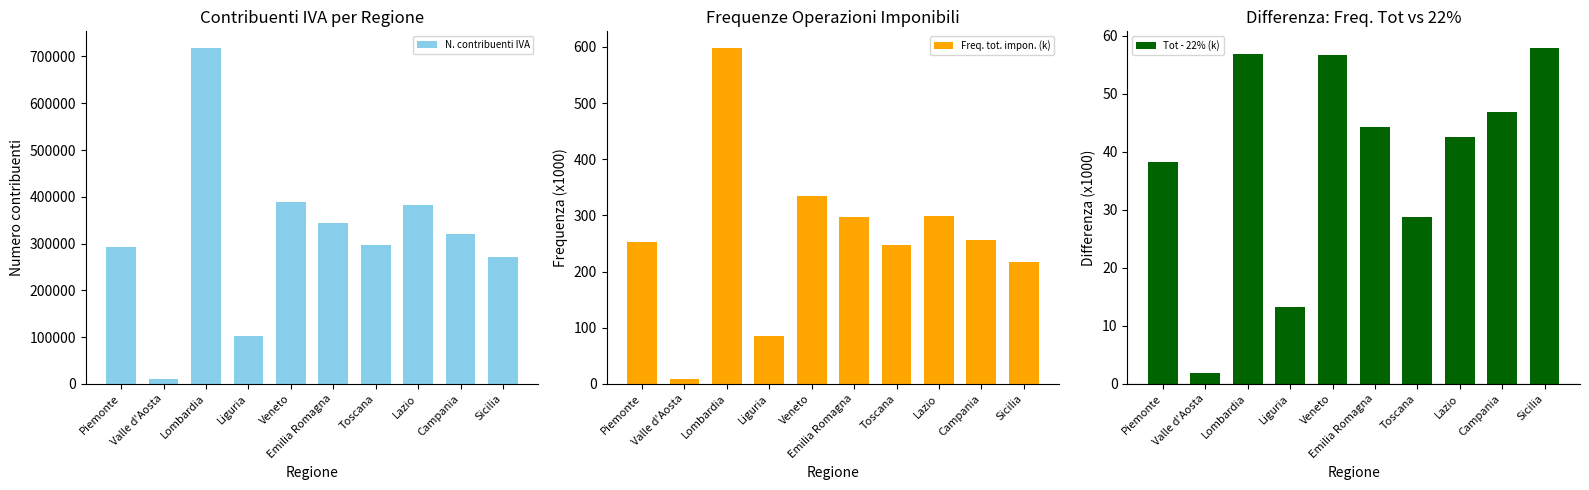

At Liguria, list the series in order from smallest to largest.

Tot - 22% (k), Freq. tot. impon. (k), N. contribuenti IVA